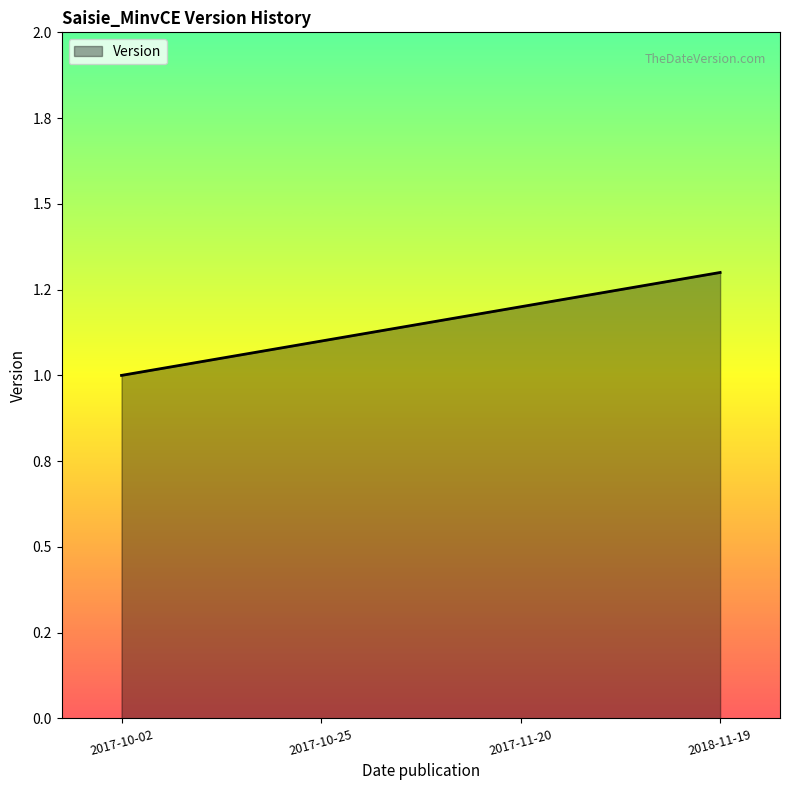

List the labels in order of value, smallest first.

2017-10-02, 2017-10-25, 2017-11-20, 2018-11-19